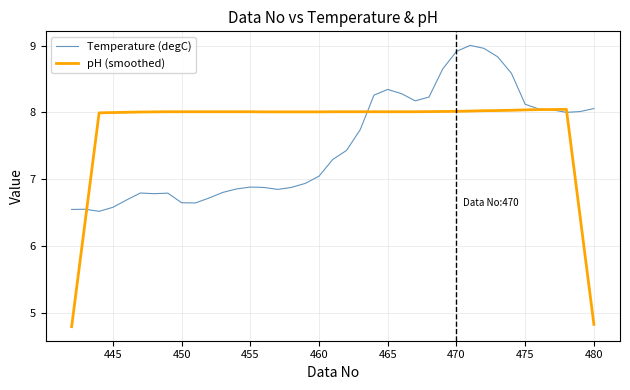

True or false: pH (smoothed) and Temperature (degC) cross at least once.

True